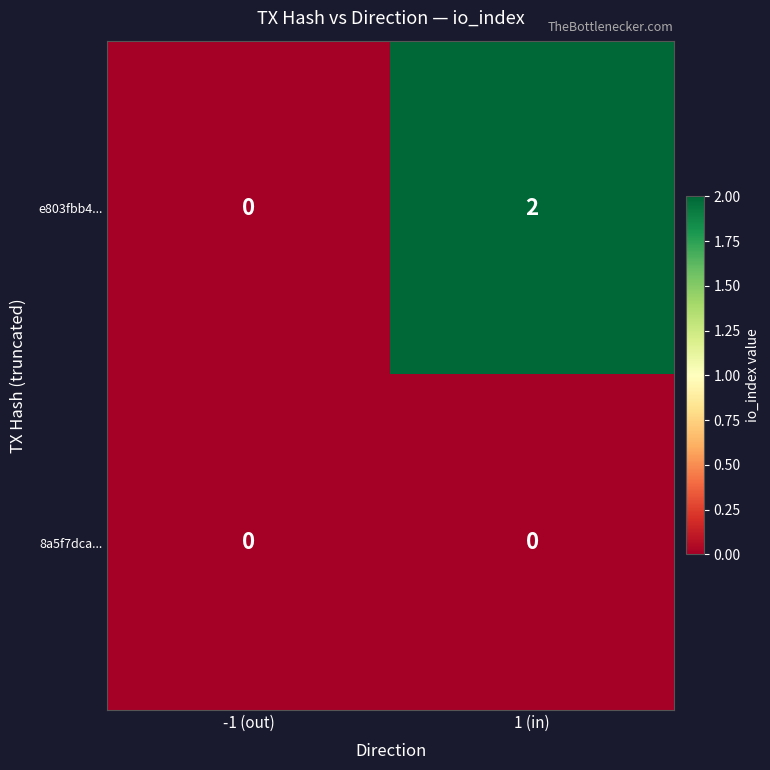

At which category is the sum across all series the highest?

1 (in)